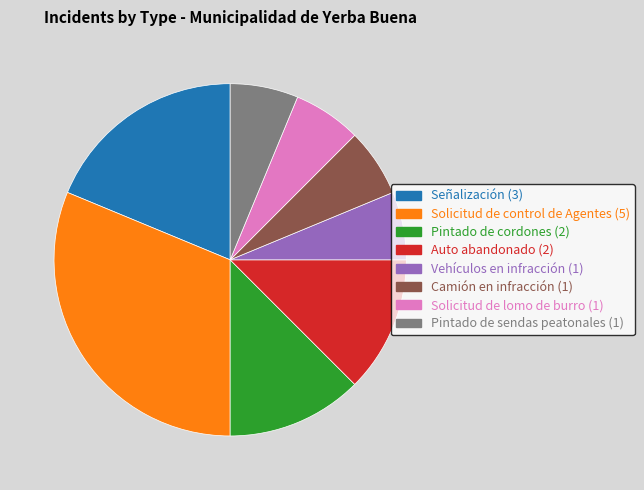

Between Pintado de cordones and Pintado de sendas peatonales, which is larger?

Pintado de cordones